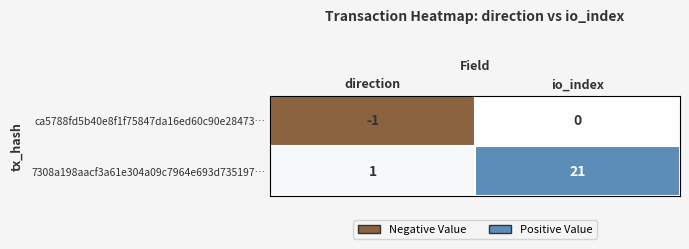

How many data points does each series have?

2